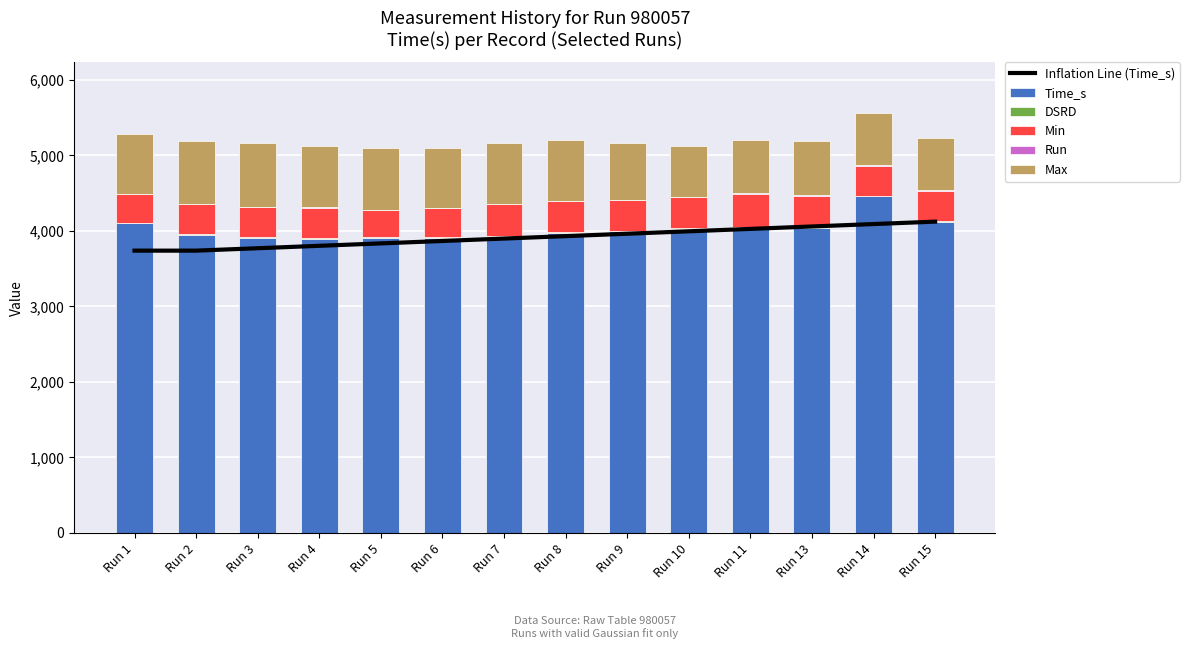

What is the difference between the second highest and minimum values in the Max series?

155